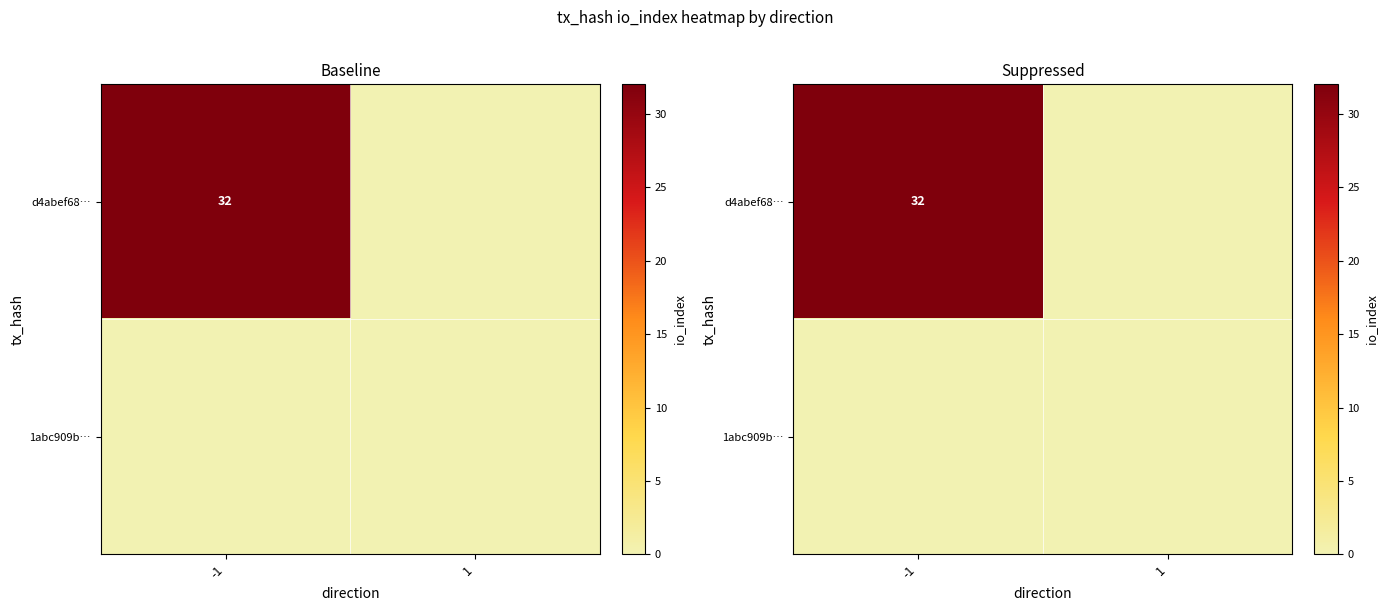

Which series has the largest range (max minus min)?

d4abef68…